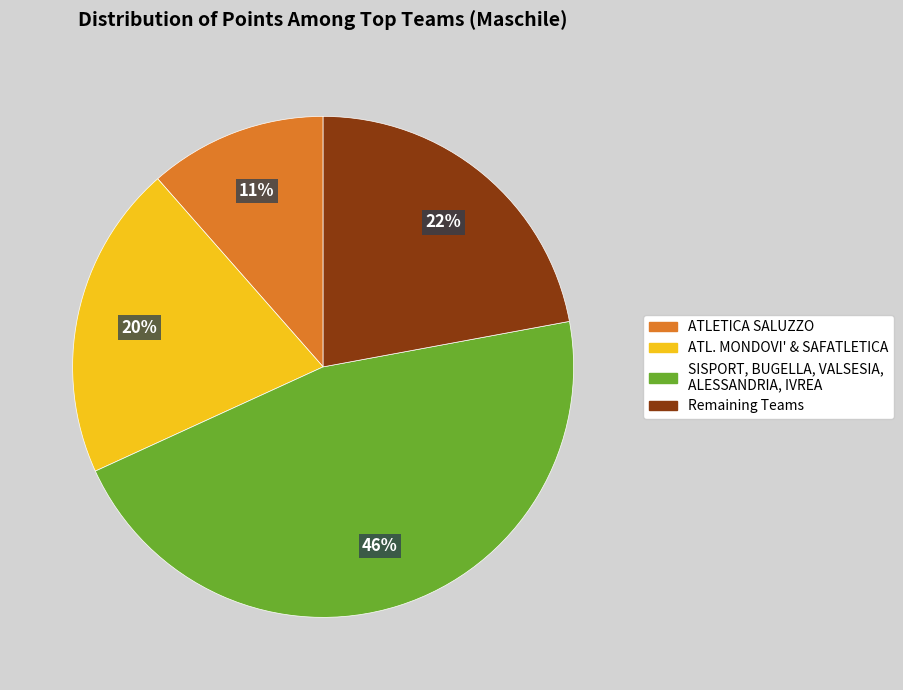

Does any single category account for the majority?

No